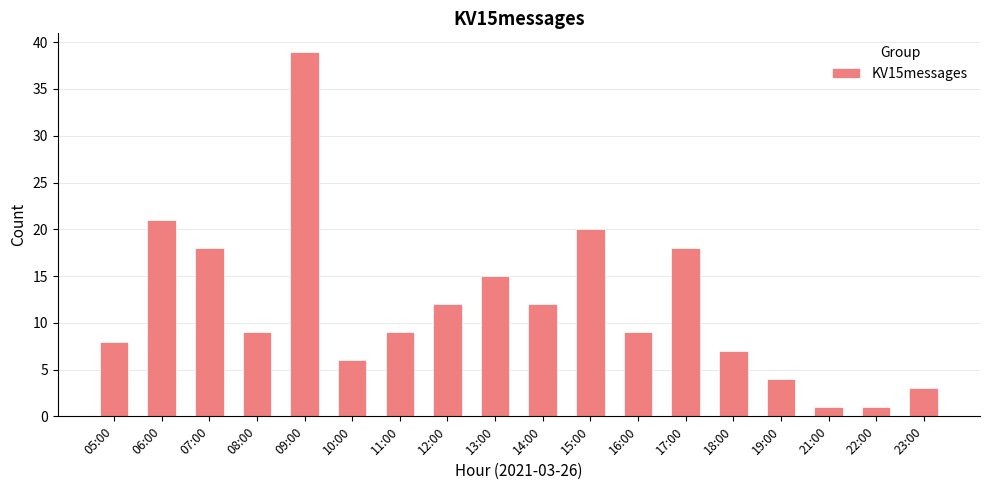

Which label corresponds to the largest value in the chart?

09:00